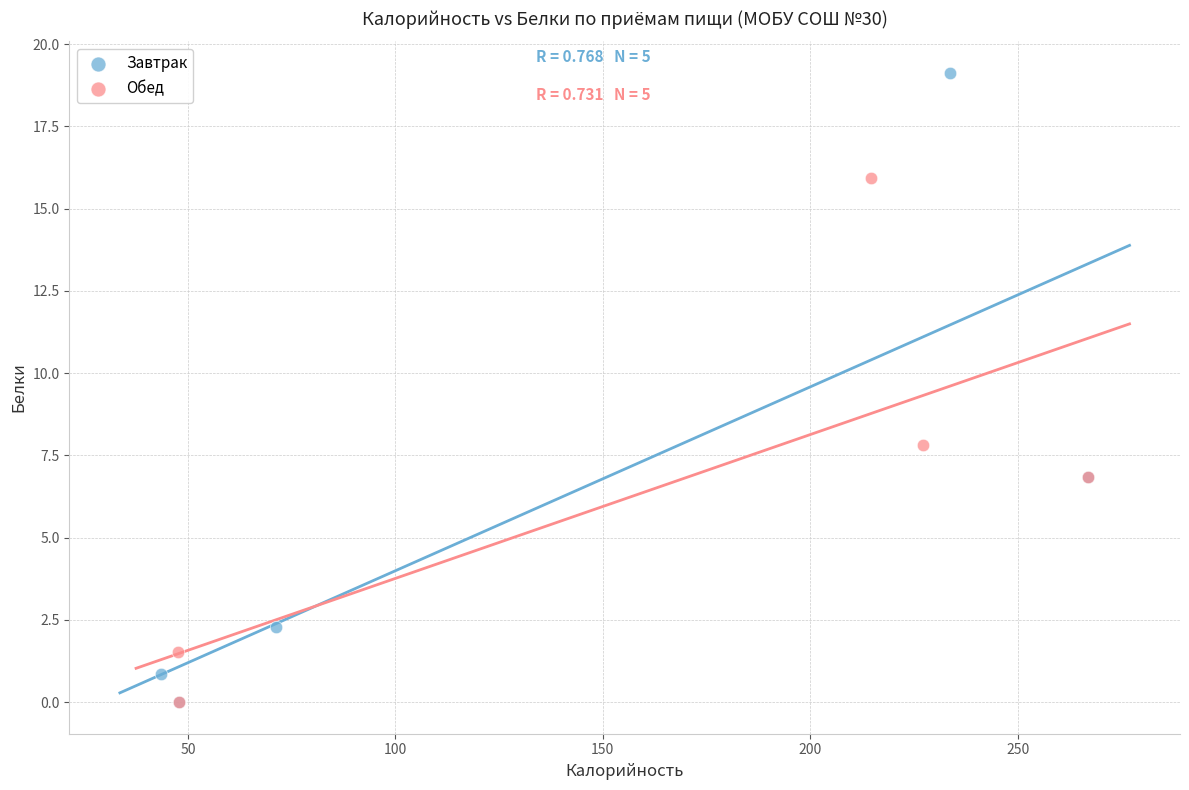

Which series has the largest Y range (max minus min)?

Завтрак